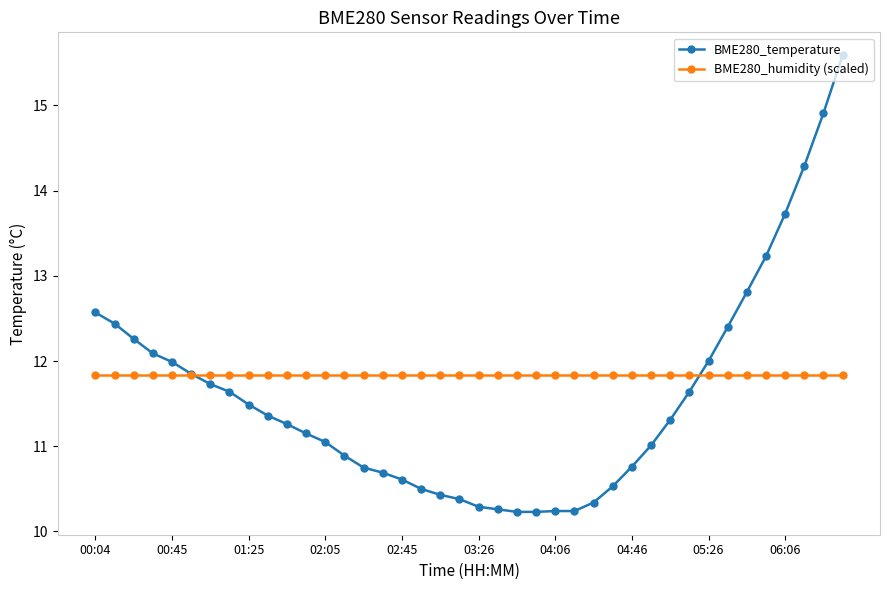

Which series has the largest total across all categories?

BME280_humidity (scaled)